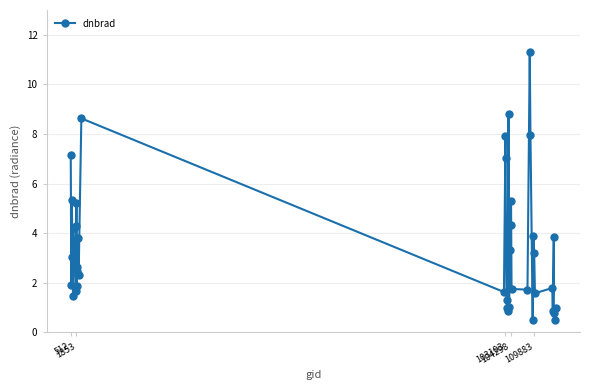

What is the value of the 4th point from the left?

3.0